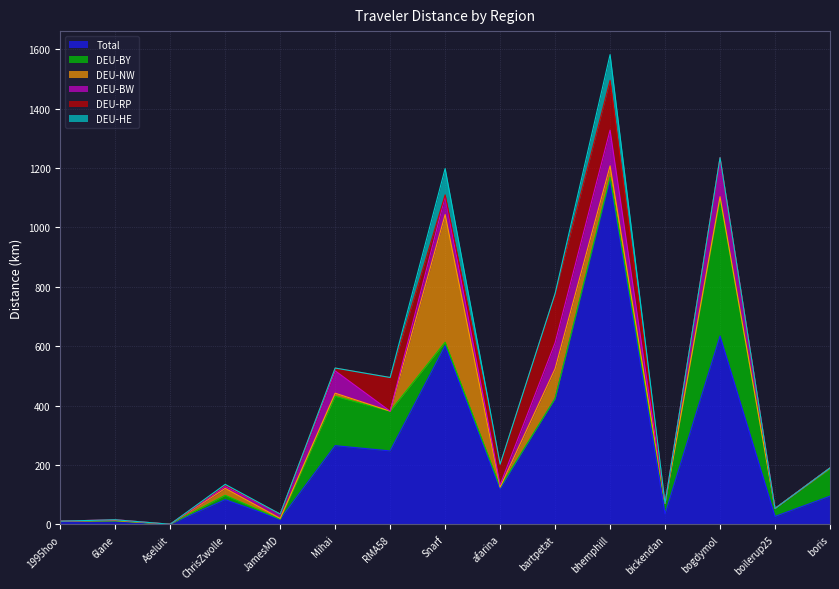

What is the value of the DEU-BW point at the 8th from the left?

61.4